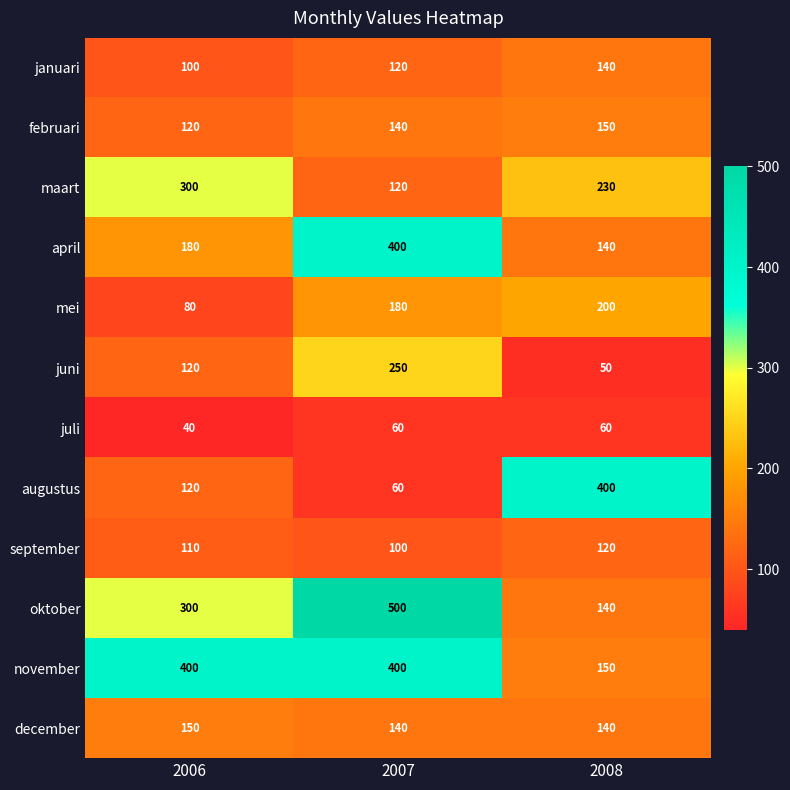

What is the difference between the maximum and minimum values in the januari series?

40